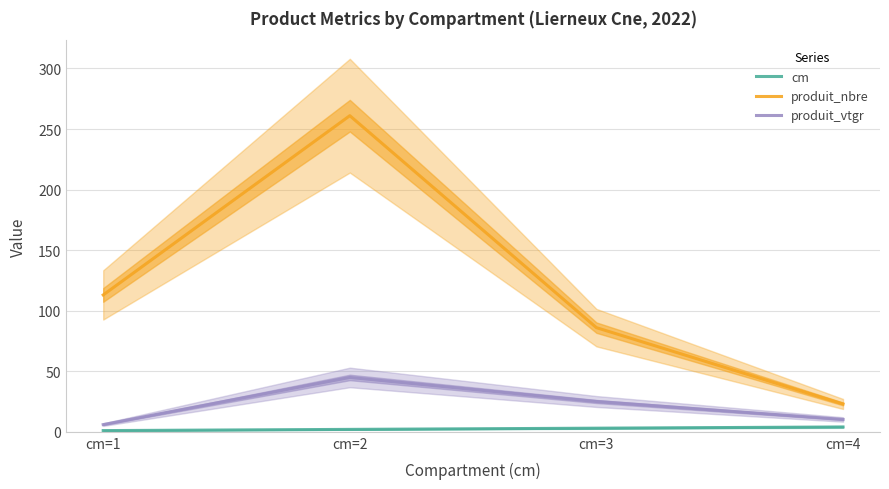

How many series are shown in this chart?

3